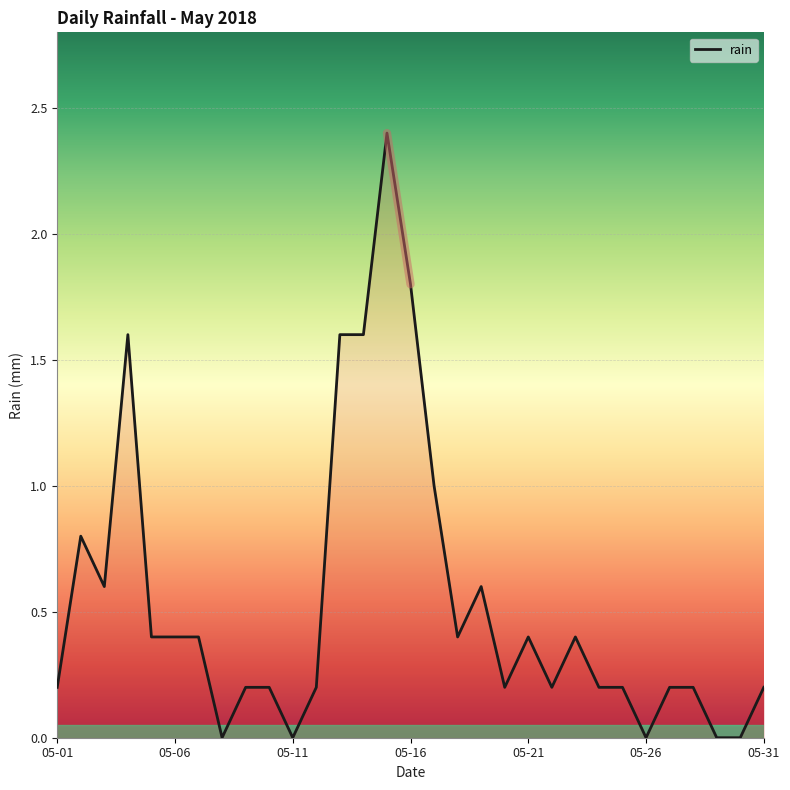

What is the difference between the maximum and minimum values?

2.4